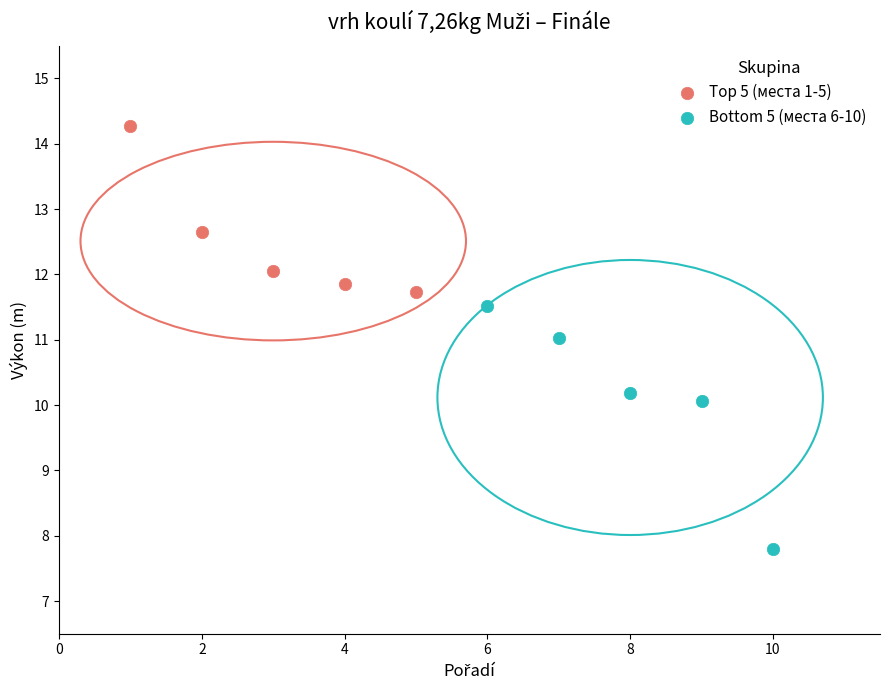

Which series has the widest spread of Y values?

Bottom 5 (места 6-10)